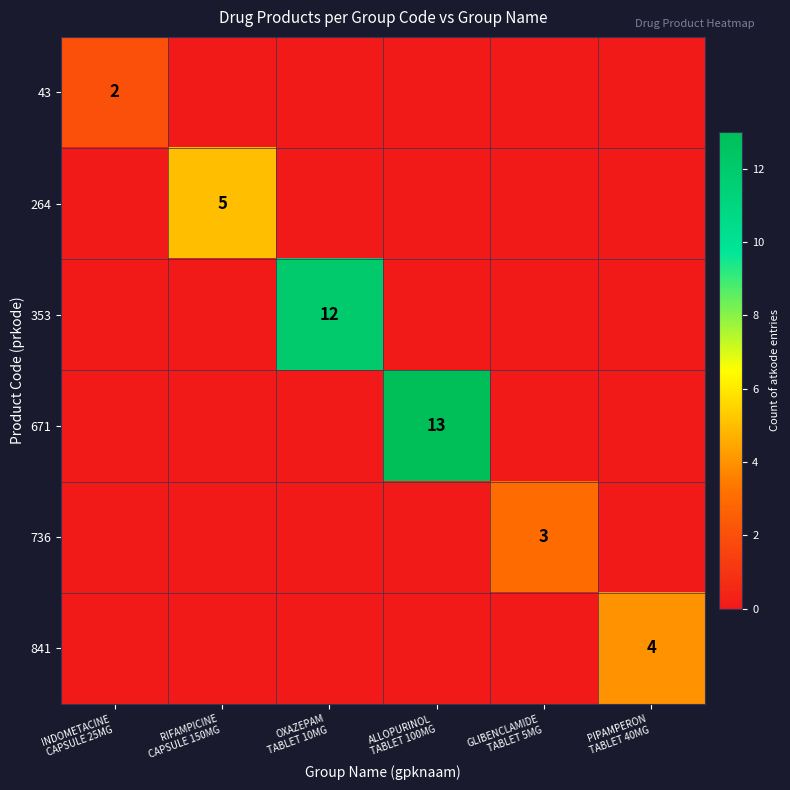

The value of 736 at ALLOPURINOL TABLET 100MG is 0. True or false?

True